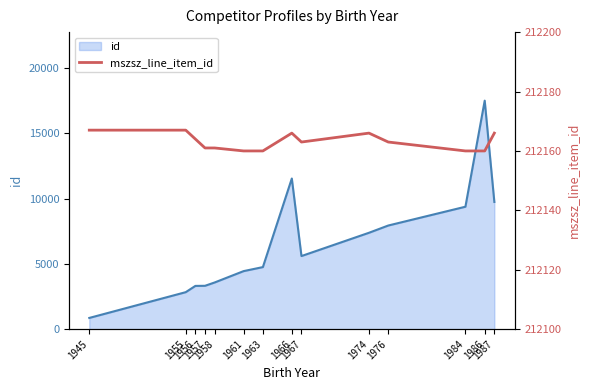

At which category is the sum across all series the highest?

1986